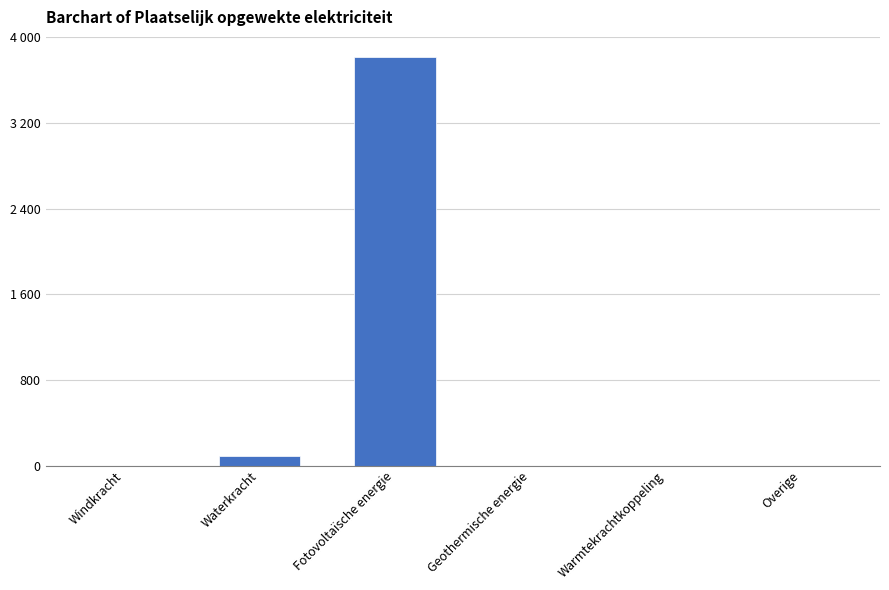

How many bars are there in total?

6